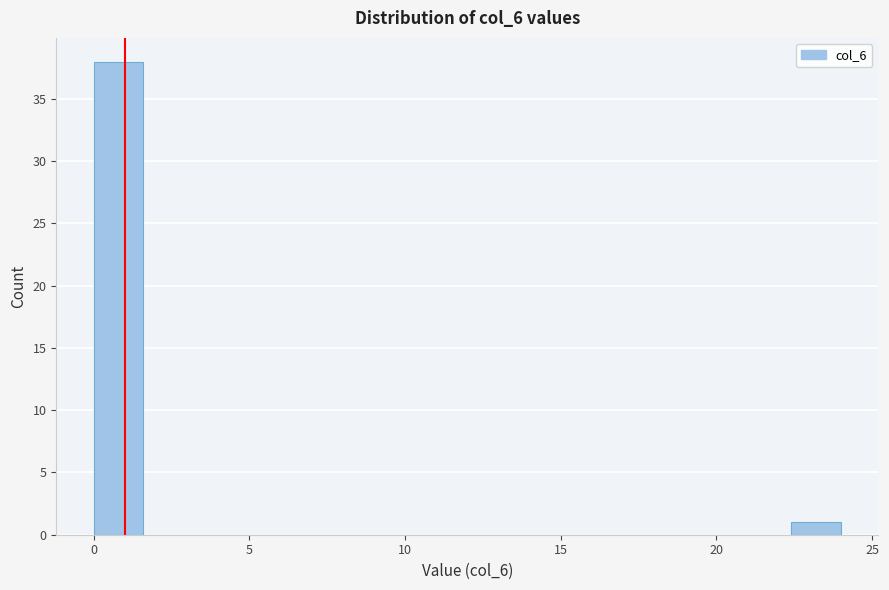

Read against the x-axis, roughly where is the centre of the tallest bar?

1.0